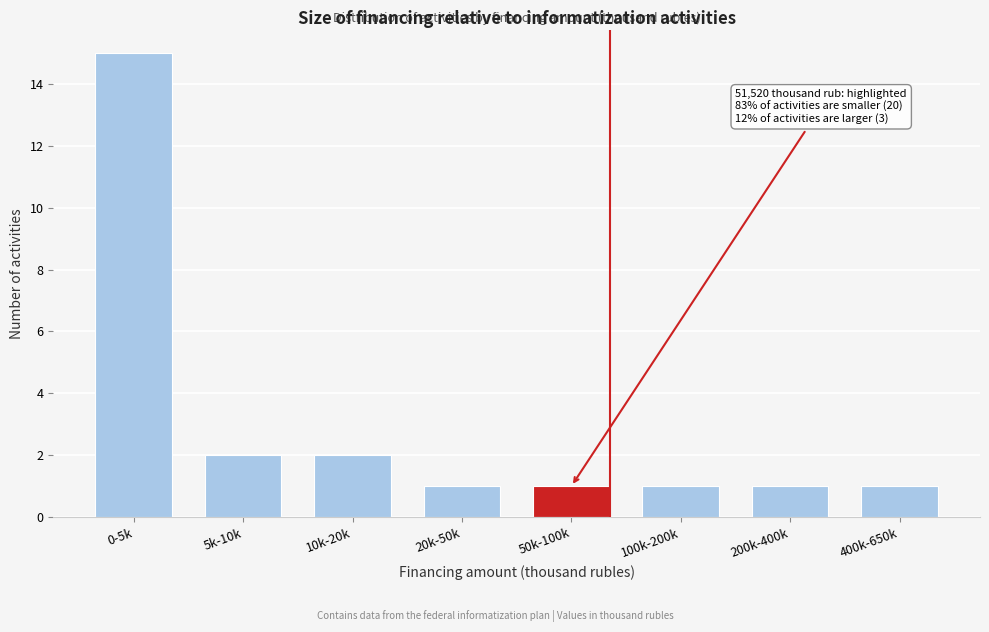

Reading right to left, list all the values displayed in this chart.

1	1	1	1	1	2	2	15